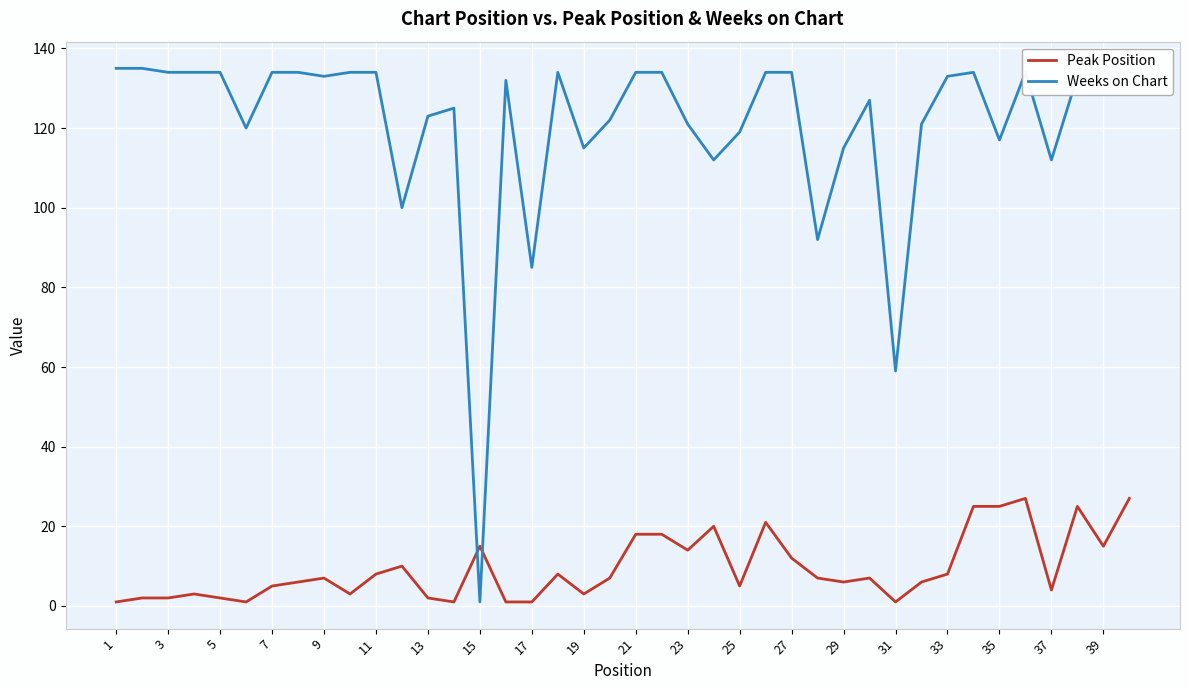

Which series has the largest total across all categories?

Weeks on Chart